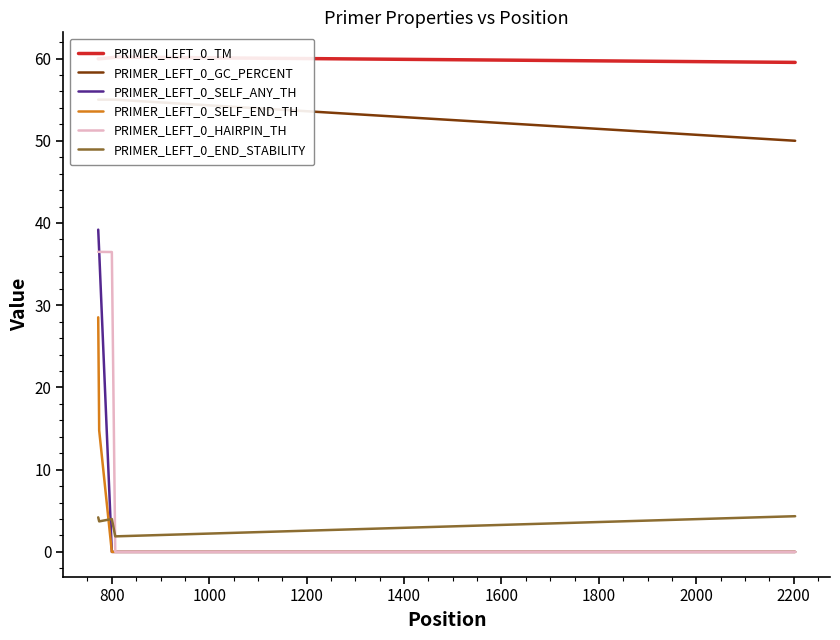

True or false: PRIMER_LEFT_0_END_STABILITY and PRIMER_LEFT_0_SELF_ANY_TH intersect in this chart.

True